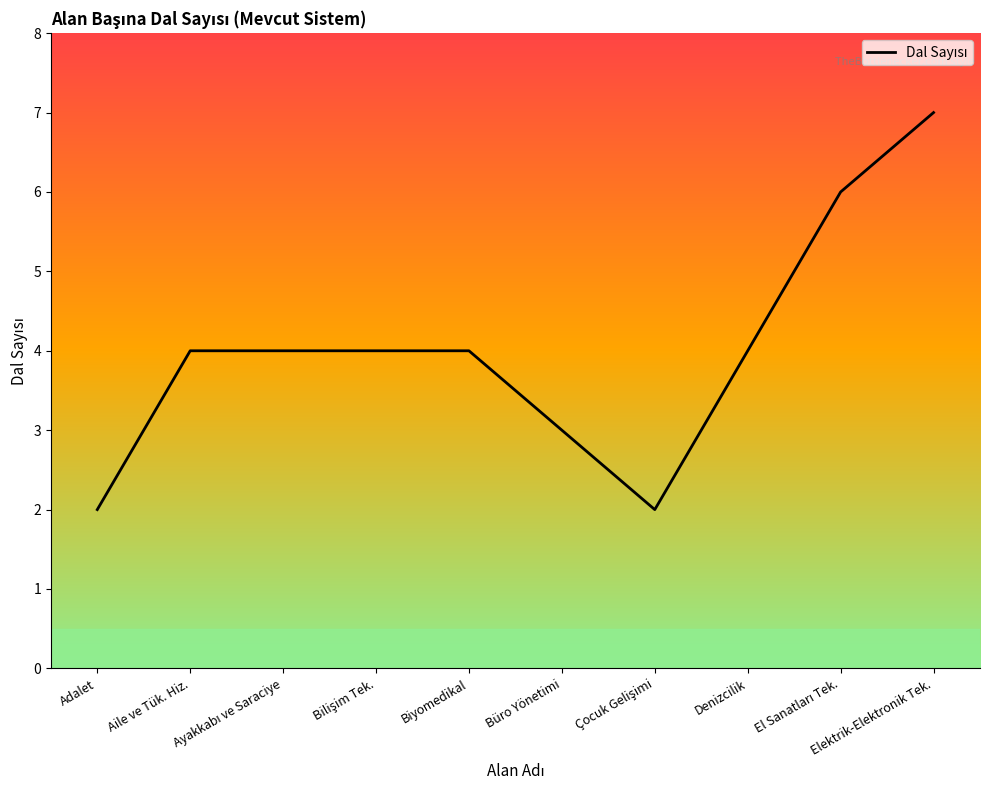

What is the difference between the maximum and minimum values?

5